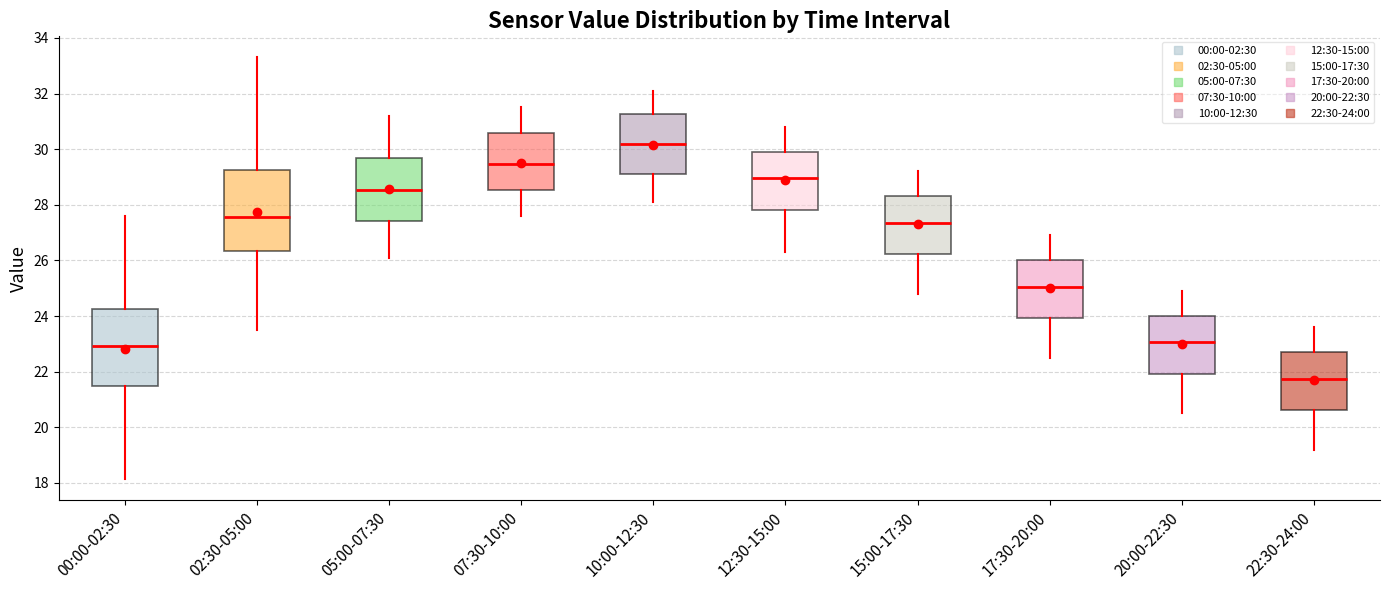

Reading left to right, transcribe this box plot: for each box, give where its median line is, the range the box spans, and where its two whiskers end, as read against the y-axis. The values are not printed on the chart, so give them approximately, as read against the axis.

00:00-02:30: median 23.0, box 21.4 to 24.2, whiskers 18.2 to 27.6
02:30-05:00: median 27.6, box 26.4 to 29.2, whiskers 23.6 to 33.4
05:00-07:30: median 28.6, box 27.4 to 29.6, whiskers 26.2 to 31.2
07:30-10:00: median 29.4, box 28.6 to 30.6, whiskers 27.6 to 31.6
10:00-12:30: median 30.2, box 29.2 to 31.2, whiskers 28.2 to 32.2
12:30-15:00: median 29.0, box 27.8 to 30.0, whiskers 26.4 to 30.8
15:00-17:30: median 27.4, box 26.2 to 28.4, whiskers 24.8 to 29.2
17:30-20:00: median 25.0, box 24.0 to 26.0, whiskers 22.6 to 27.0
20:00-22:30: median 23.0, box 22.0 to 24.0, whiskers 20.6 to 25.0
22:30-24:00: median 21.8, box 20.6 to 22.8, whiskers 19.2 to 23.6